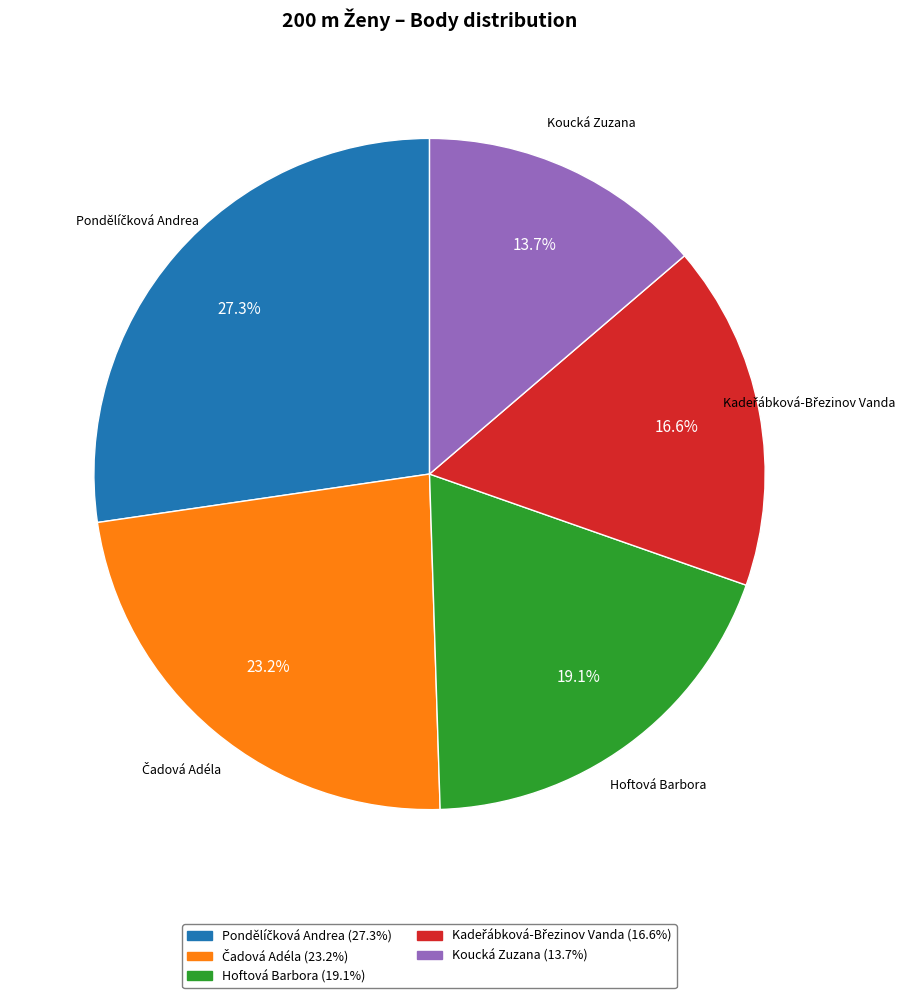

Is there any slice that represents more than half of the pie?

No